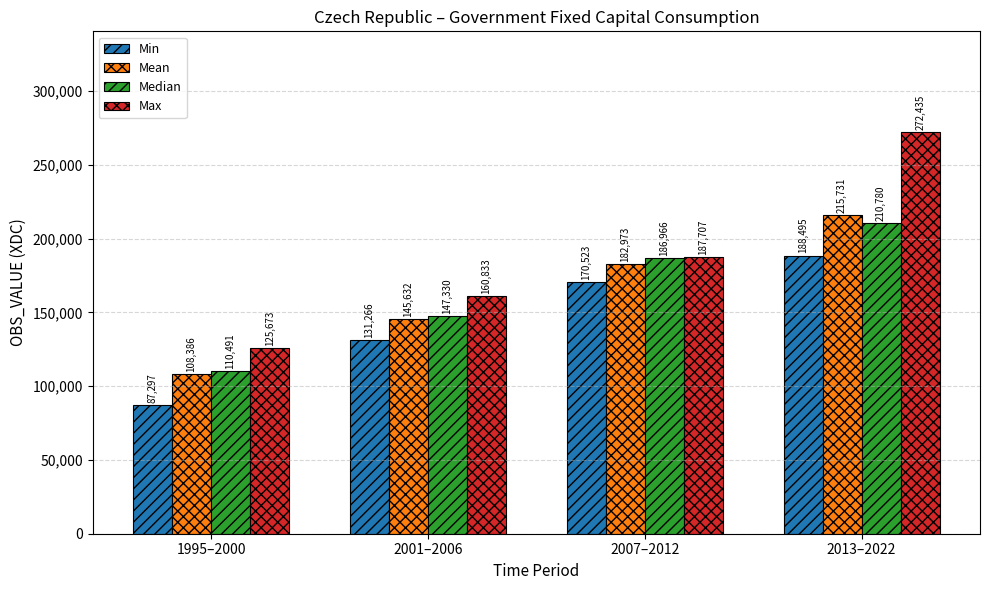

Read the Max value at 2007–2012, to the nearest 100.

187700